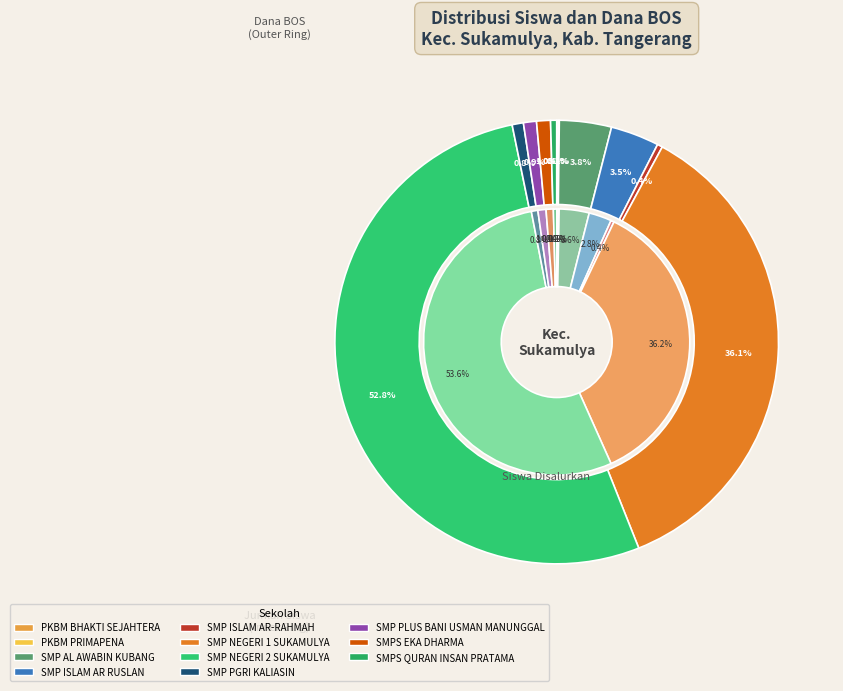

What percentage is the 7 slice, to the nearest percent?

1%